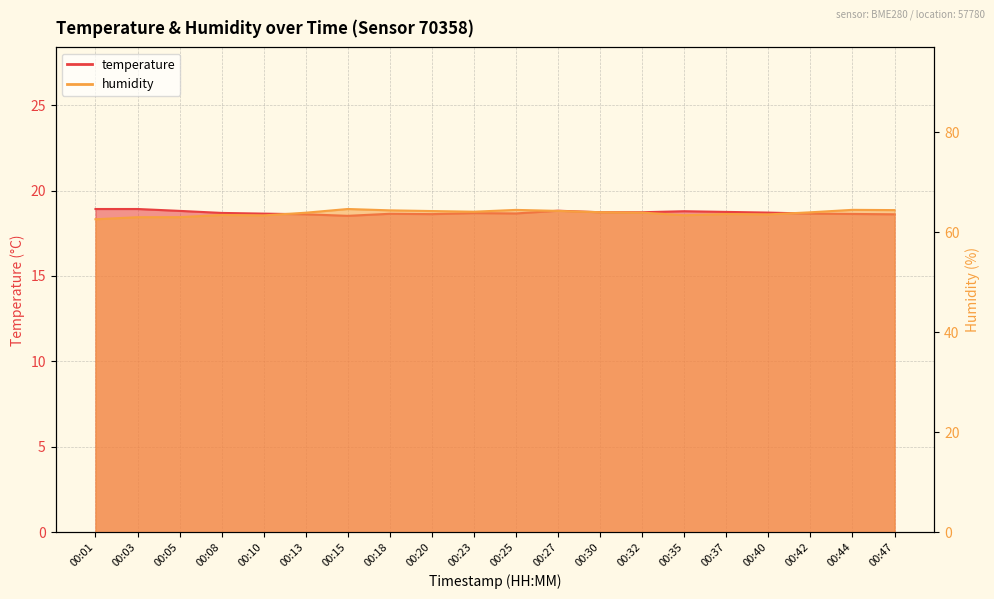

What are all the series names shown in the legend?

temperature, humidity